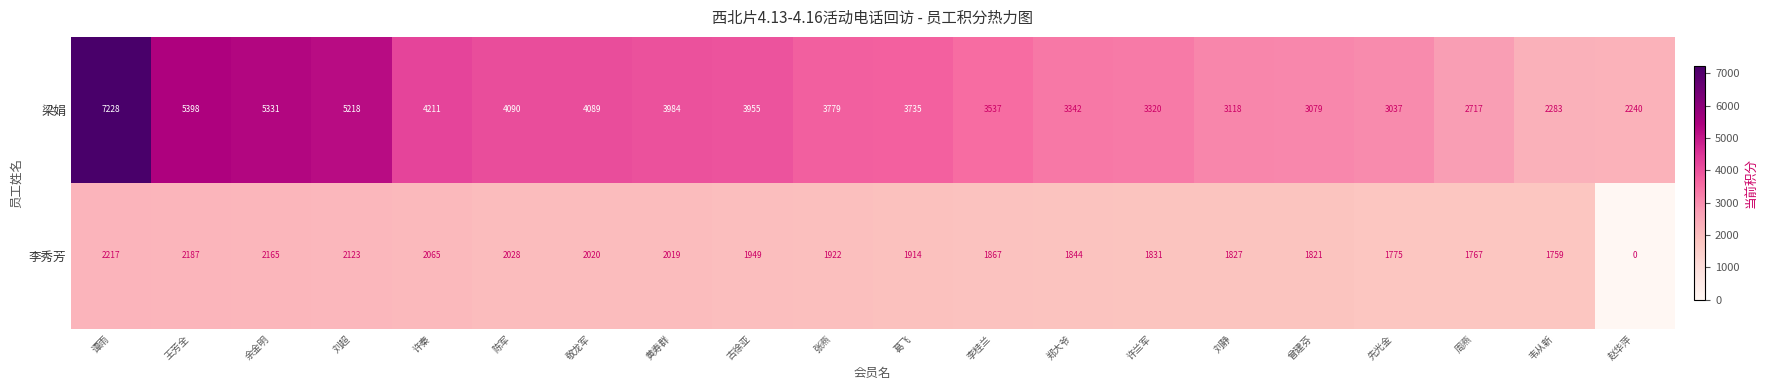

Read the 梁娟 value at 郑大爷.

3342